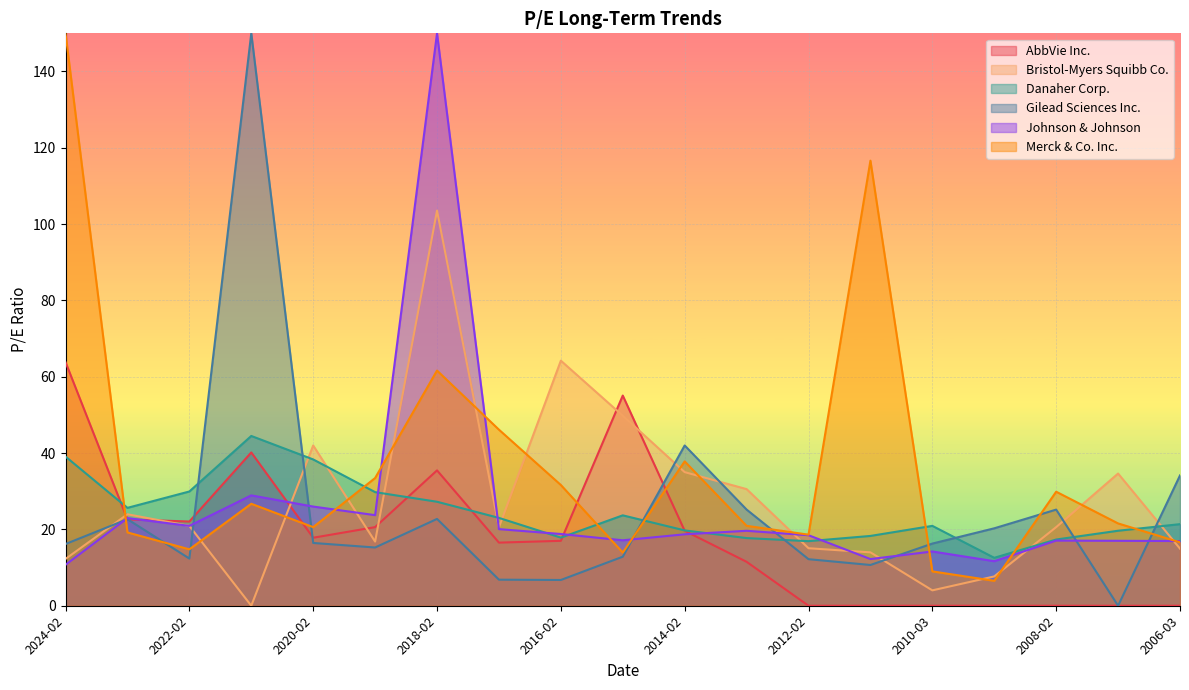

The value of Johnson & Johnson at 2010-03 is 14.2. True or false?

True